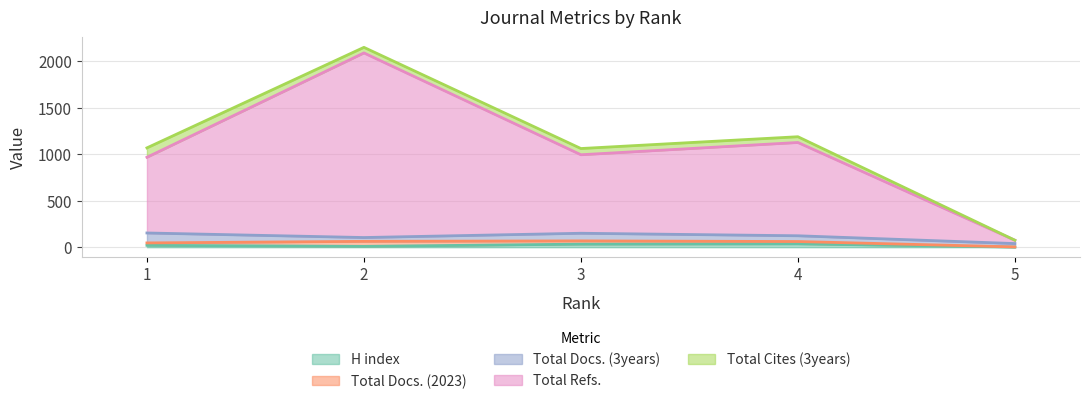

At how many categories does at least one series exceed 1038?

1